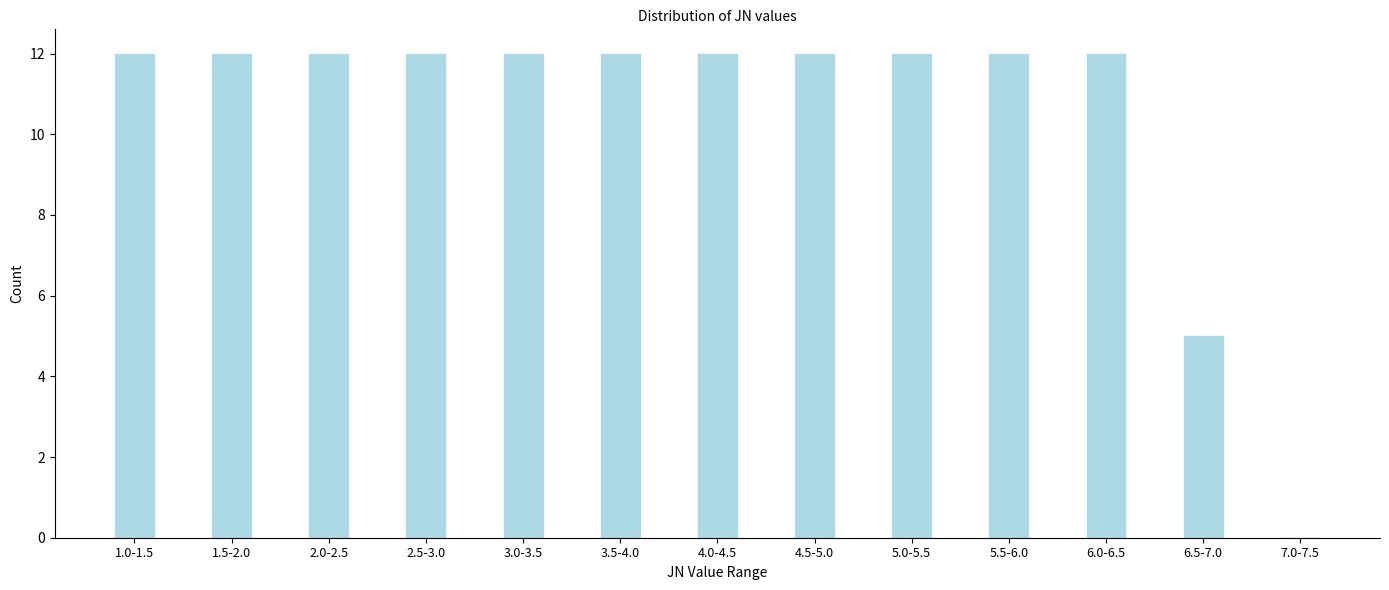

Reading left to right, what are all the values shown in this chart?

1.0-1.5=12	1.5-2.0=12	2.0-2.5=12	2.5-3.0=12	3.0-3.5=12	3.5-4.0=12	4.0-4.5=12	4.5-5.0=12	5.0-5.5=12	5.5-6.0=12	6.0-6.5=12	6.5-7.0=5	7.0-7.5=0